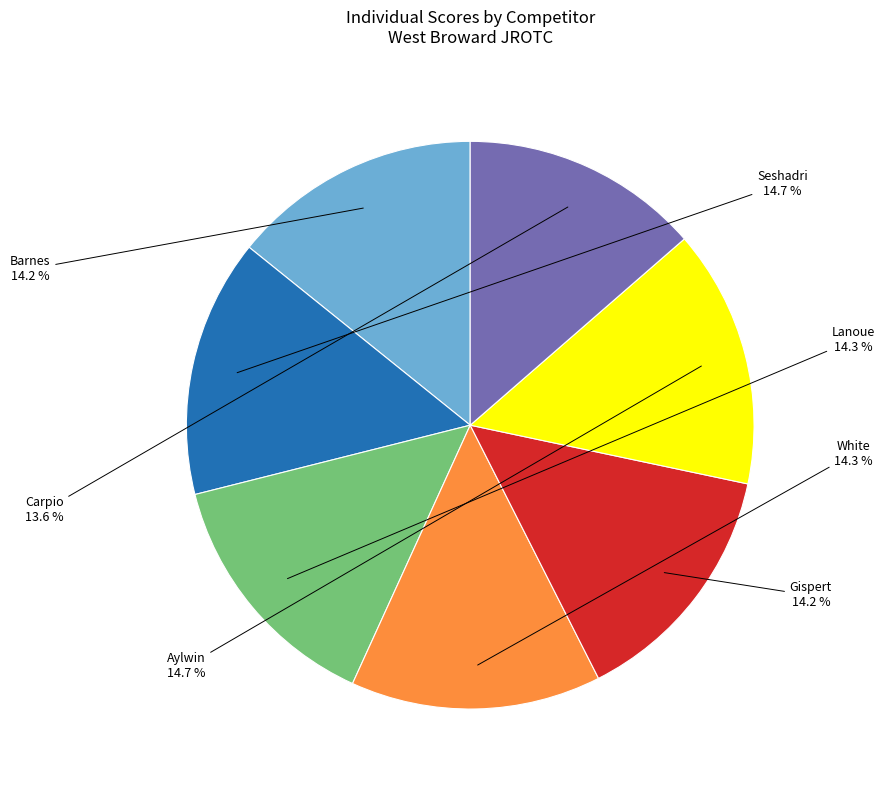

Approximately how many times larger is the value at White compared to Lanoue?

1.0